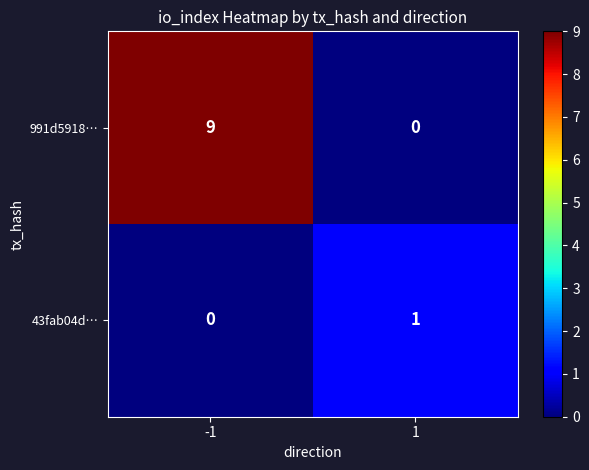

Which series changed the most between -1 and 1?

991d5918…